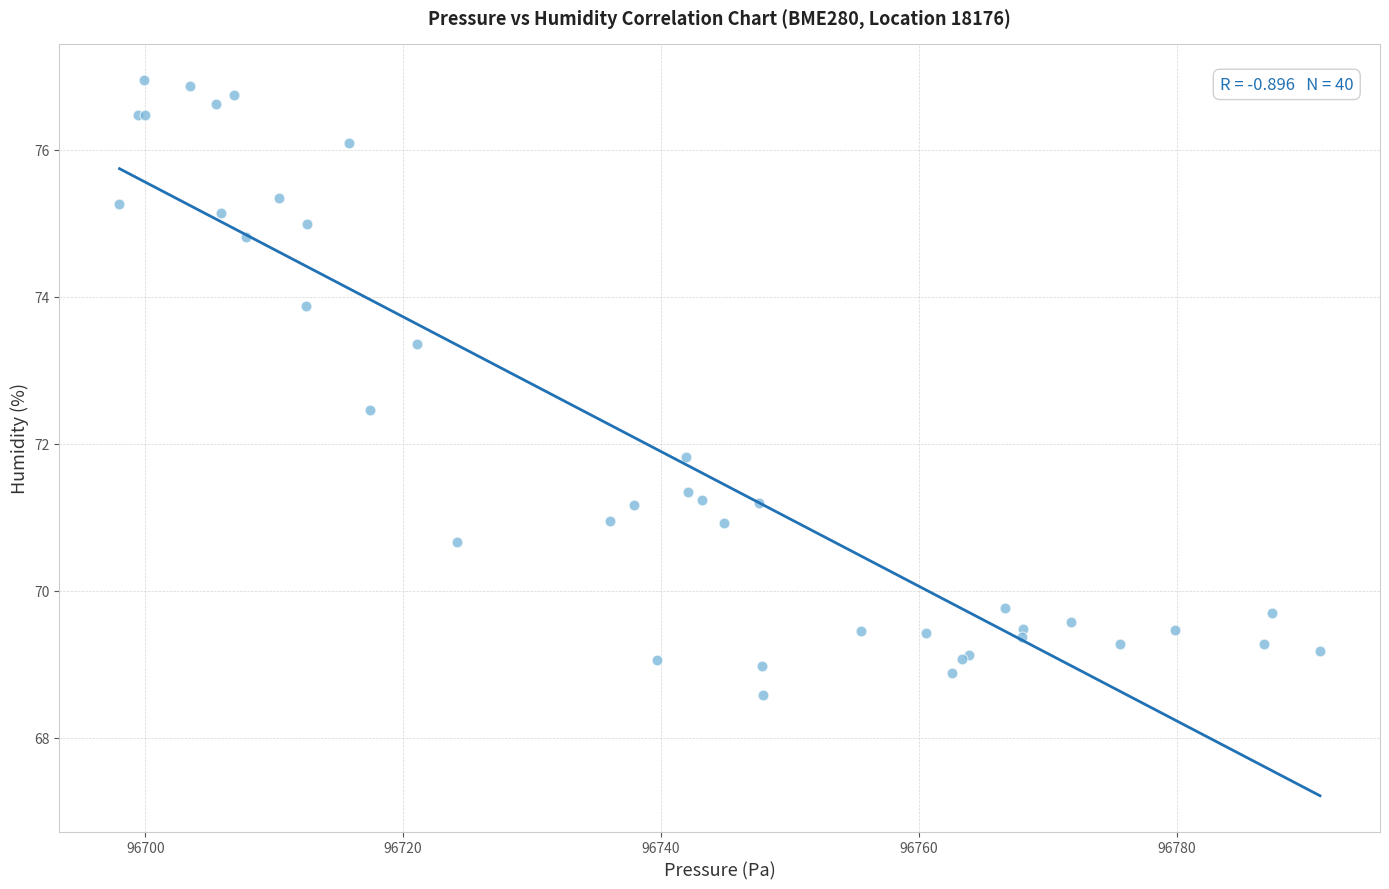

What Y value in the scatter plot is closest to 72?

71.8